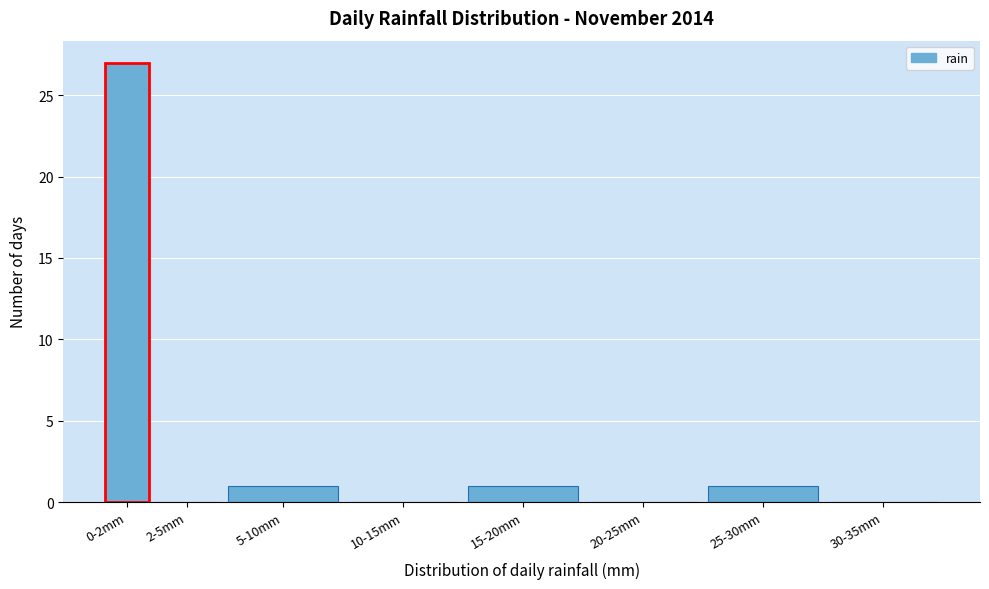

Reading left to right, extract all data points from this chart.

0-2mm=27	2-5mm=0	5-10mm=1	10-15mm=0	15-20mm=1	20-25mm=0	25-30mm=1	30-35mm=0